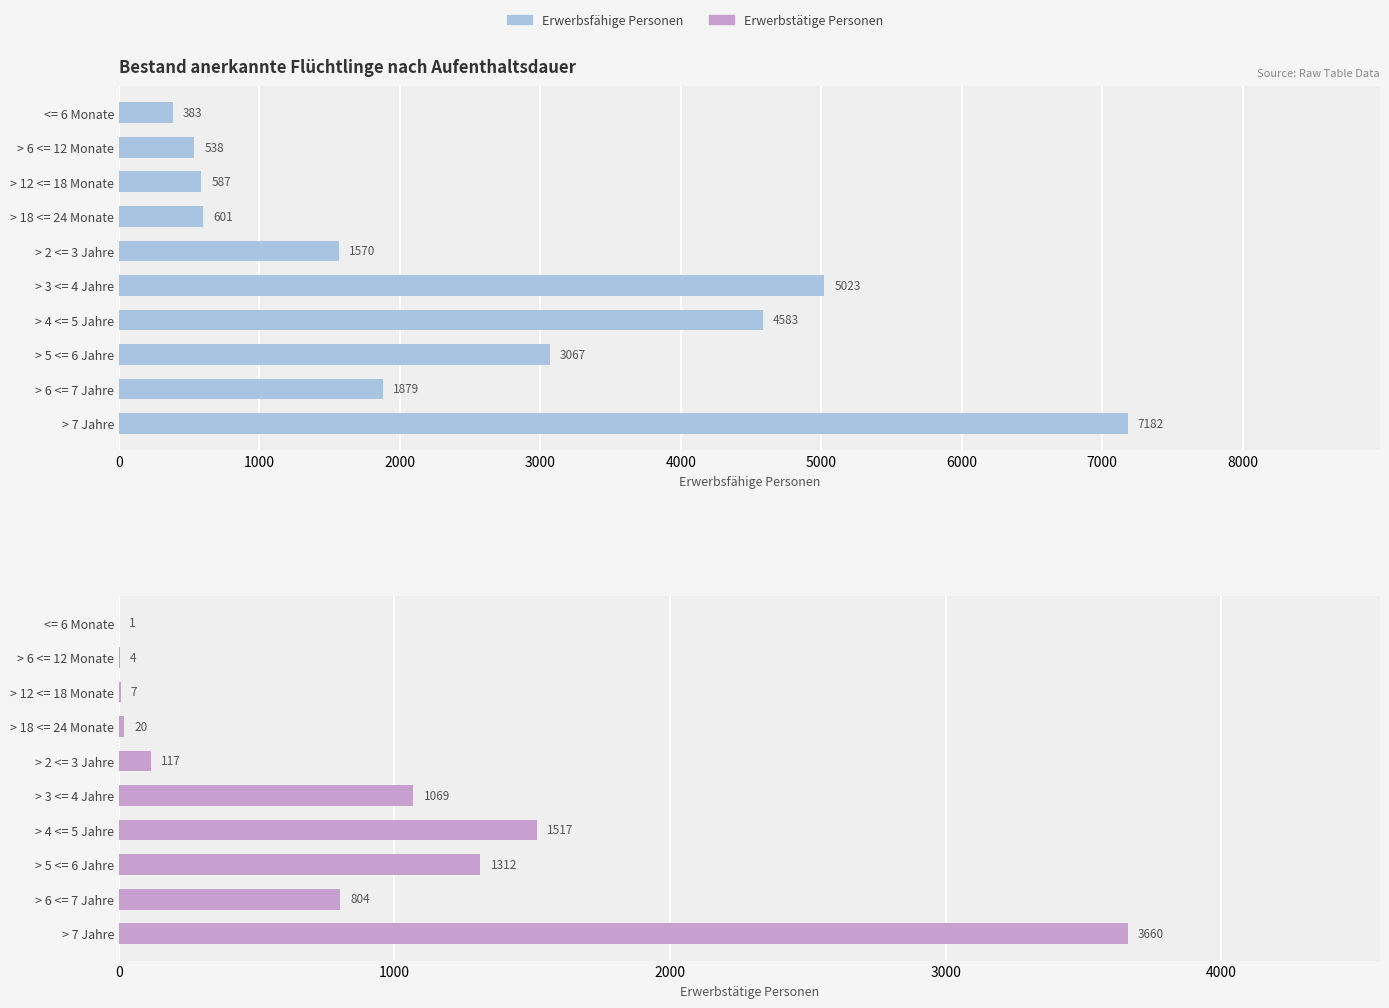

Which series changed the most between > 6 <= 12 Monate and > 5 <= 6 Jahre?

Erwerbsfähige Personen